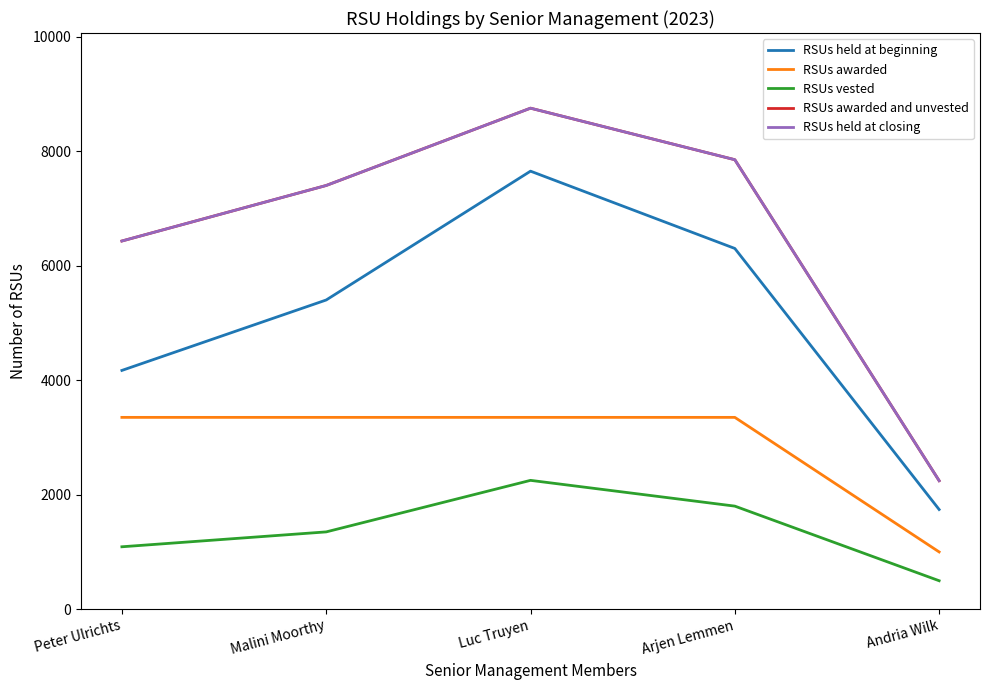

Reading left to right, list all the values displayed in this chart.

RSUs held at beginning: 4170	5400	7650	6300	1741
RSUs awarded: 3350	3350	3350	3350	1000
RSUs vested: 1090	1350	2250	1800	497
RSUs awarded and unvested: 6430	7400	8750	7850	2244
RSUs held at closing: 6430	7400	8750	7850	2244